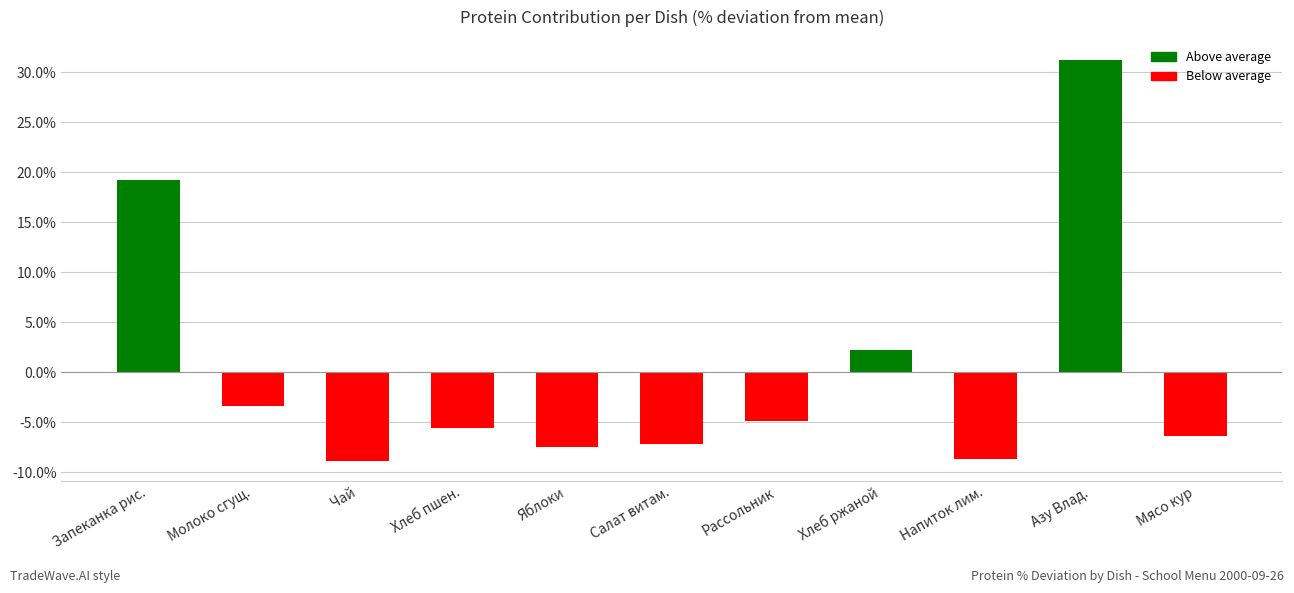

What position from the right is Рассольник?

5